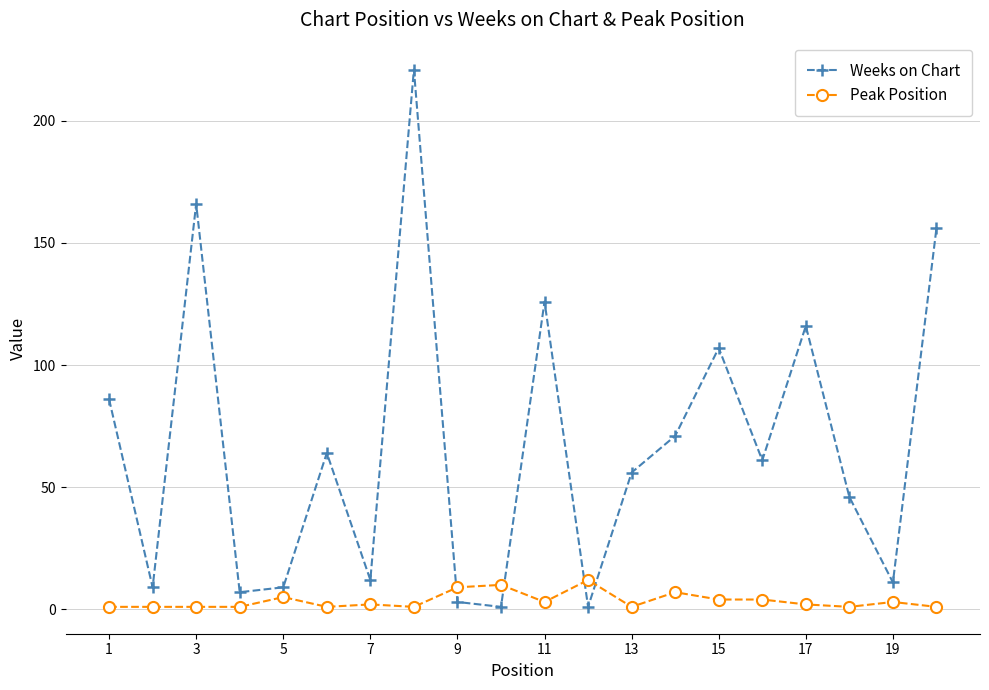

What is the maximum value shown in the chart?

221